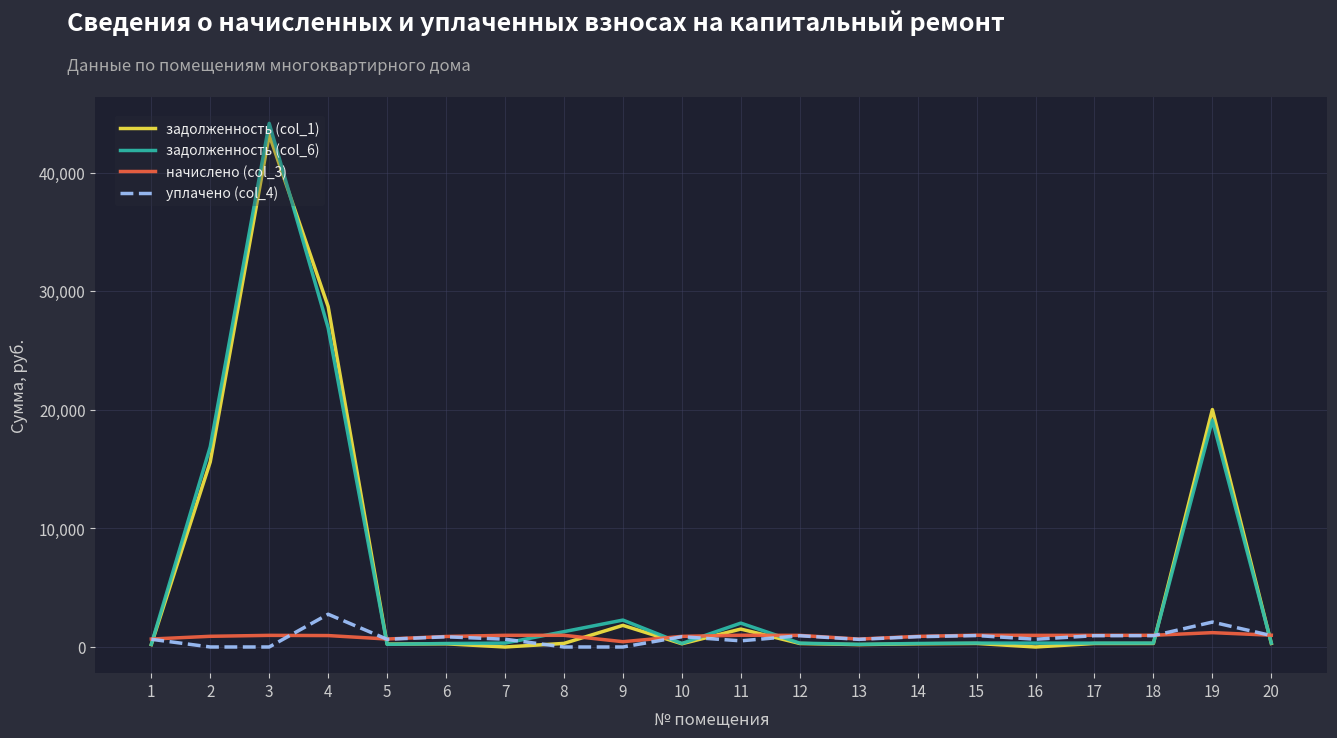

Is the value of задолженность (col_6) at 3 greater than the value of начислено (col_3) at 15?

Yes